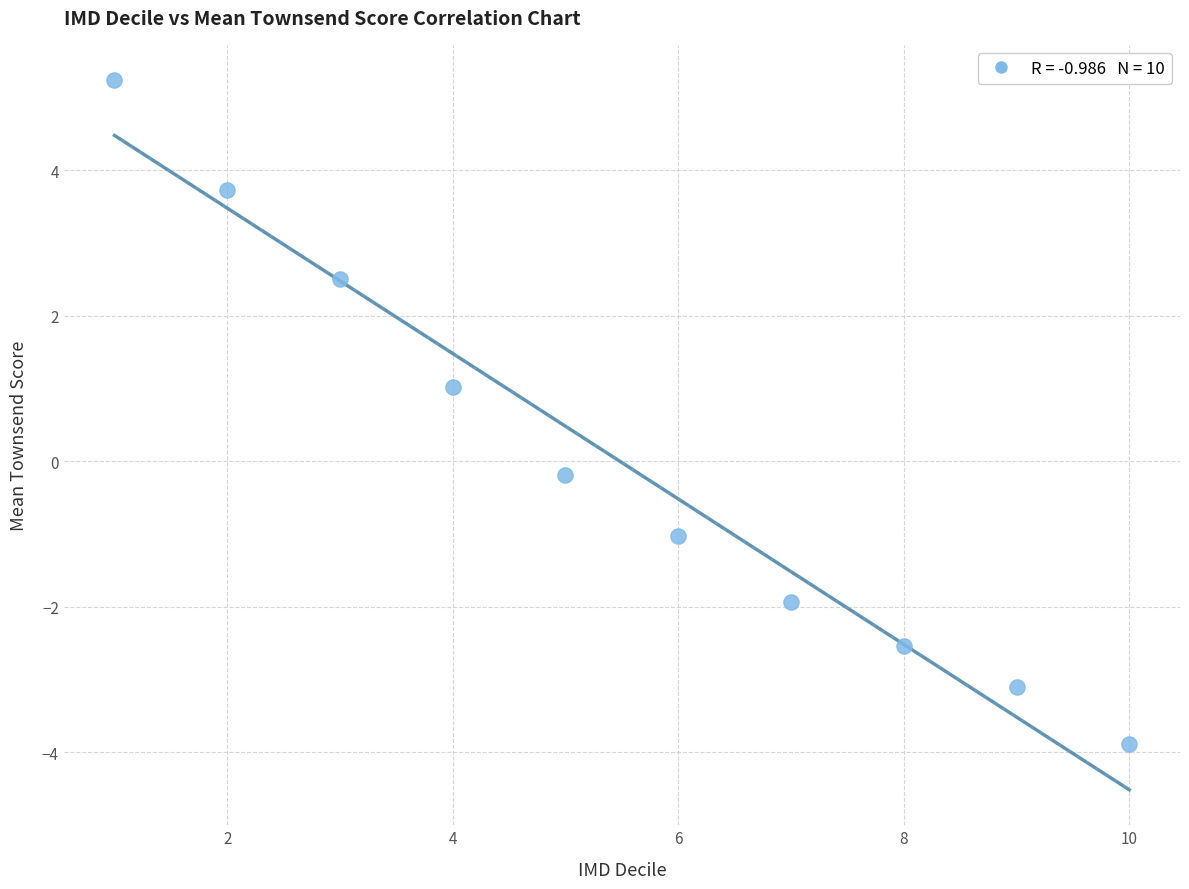

What is the average X value?

5.5